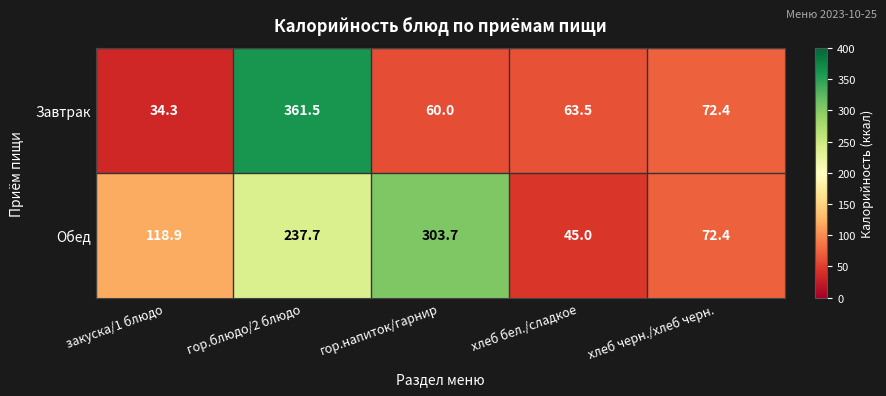

Which series has the widest spread of values?

Завтрак